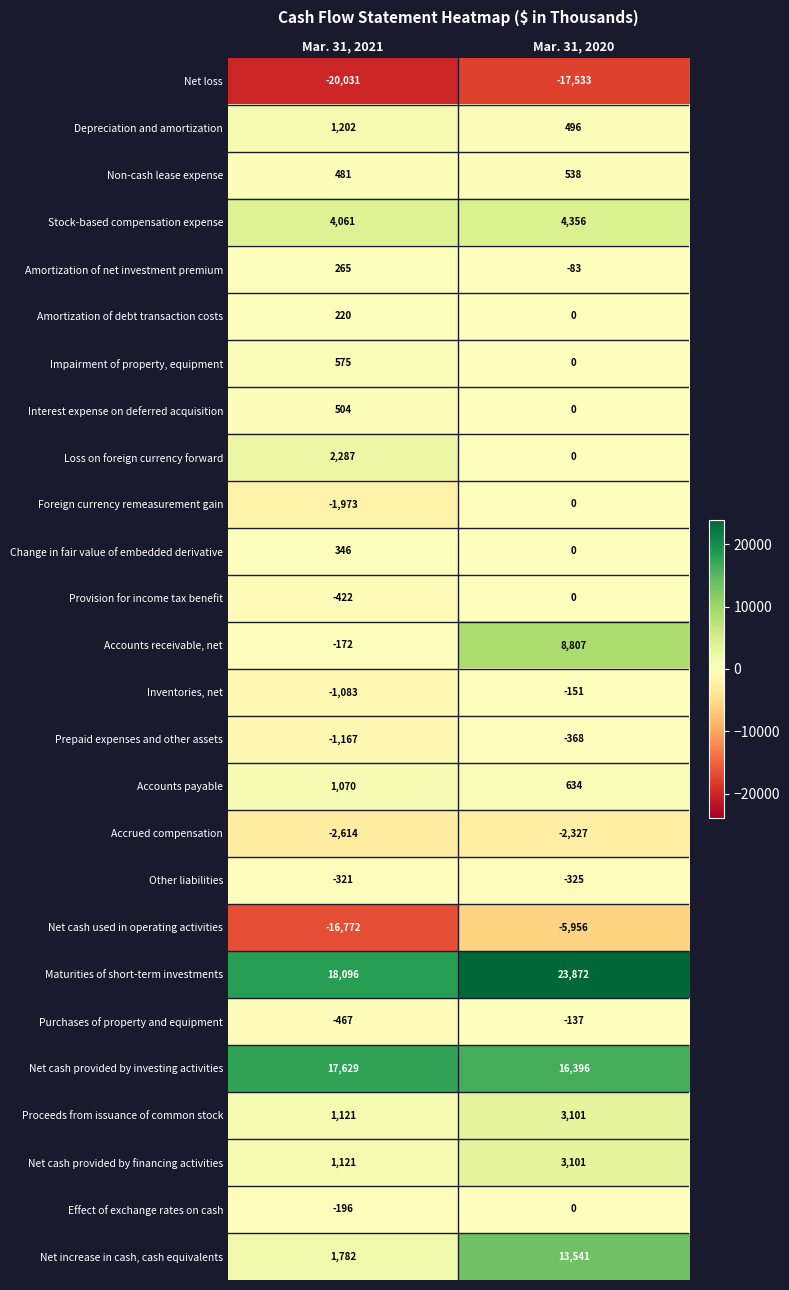

What is the sum of all Net cash provided by investing activities values?

34025